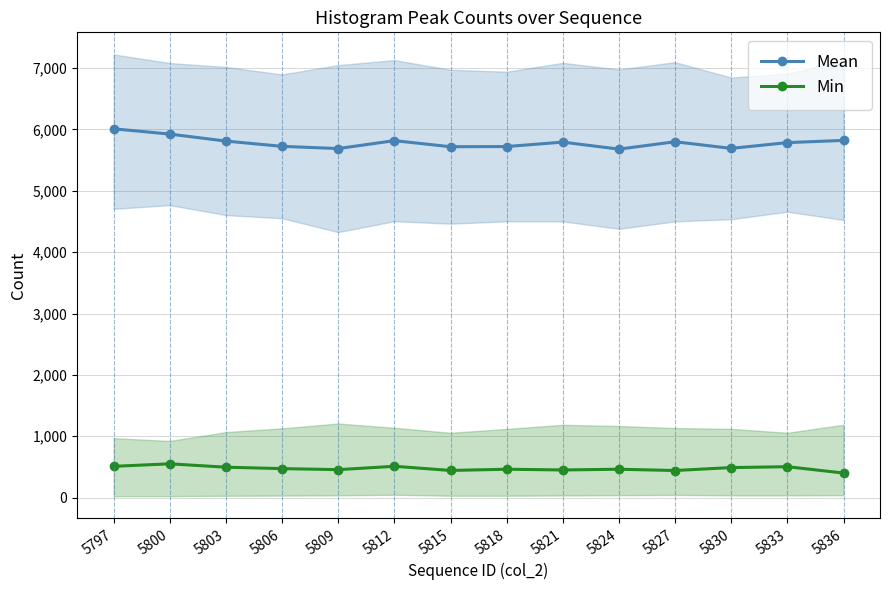

List the series in order of their overall mean, highest first.

Mean, Min